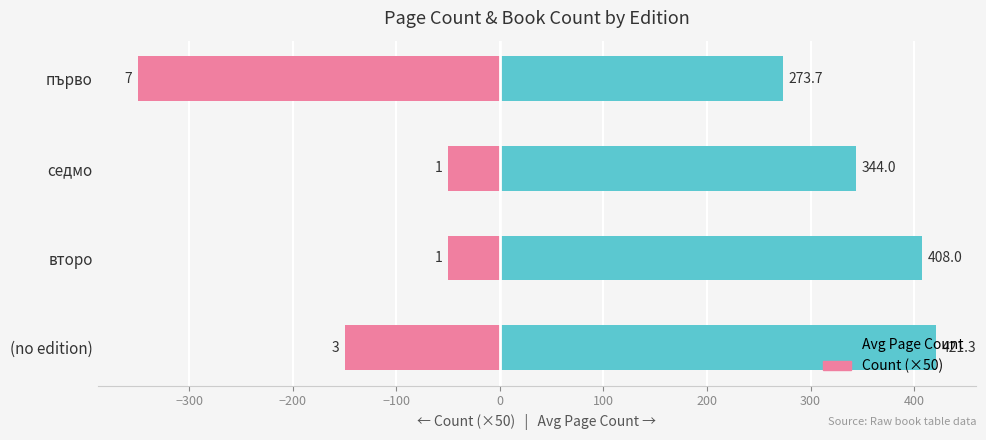

What is the difference between the maximum and second lowest values in the Avg Page Count series?

77.3